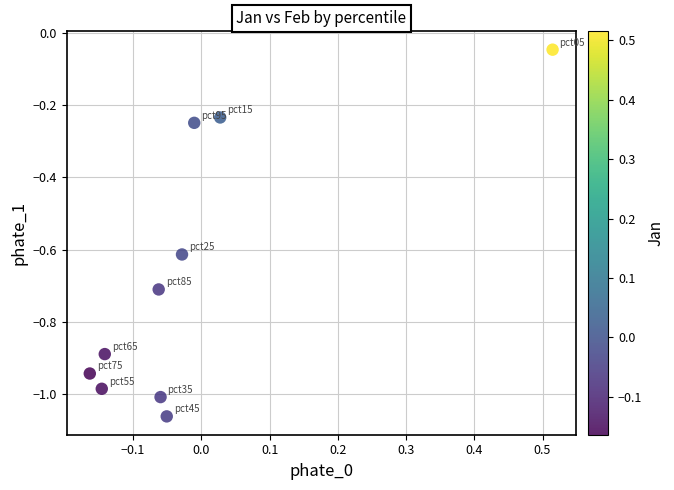

What is the range of X values (max minus min)?

0.7